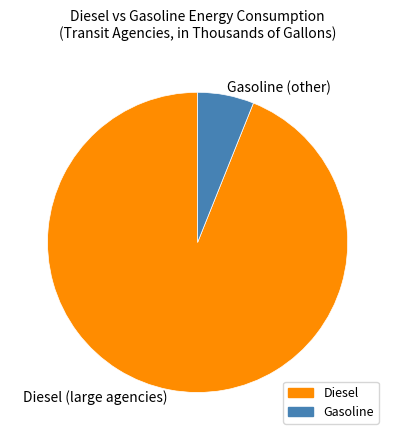

Do Diesel (large agencies) and Gasoline (other) together represent more than half of the pie?

Yes